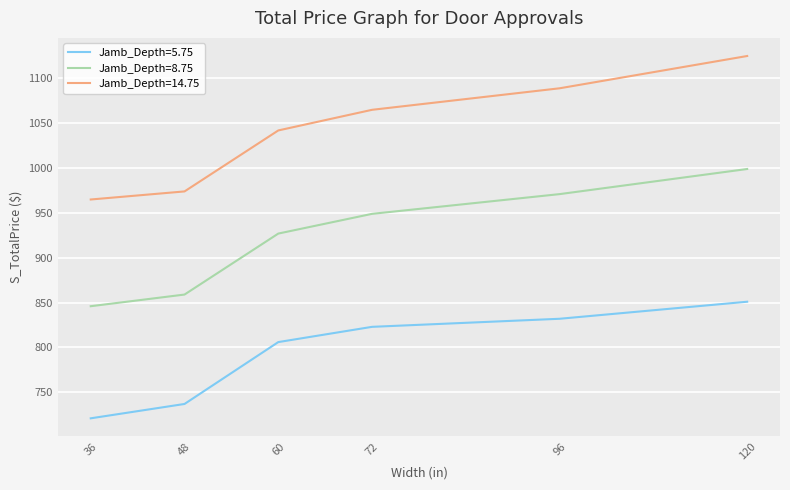

Rank the series by their average value, from highest to lowest.

Jamb_Depth=14.75, Jamb_Depth=8.75, Jamb_Depth=5.75